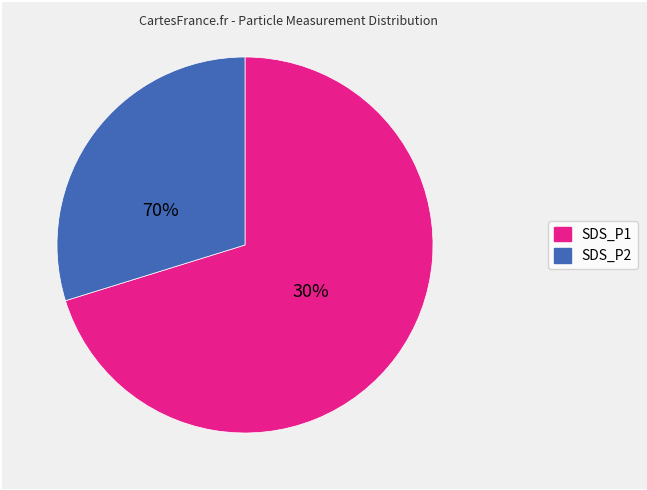

The SDS_P2 slice represents 52% of the pie. True or false?

False